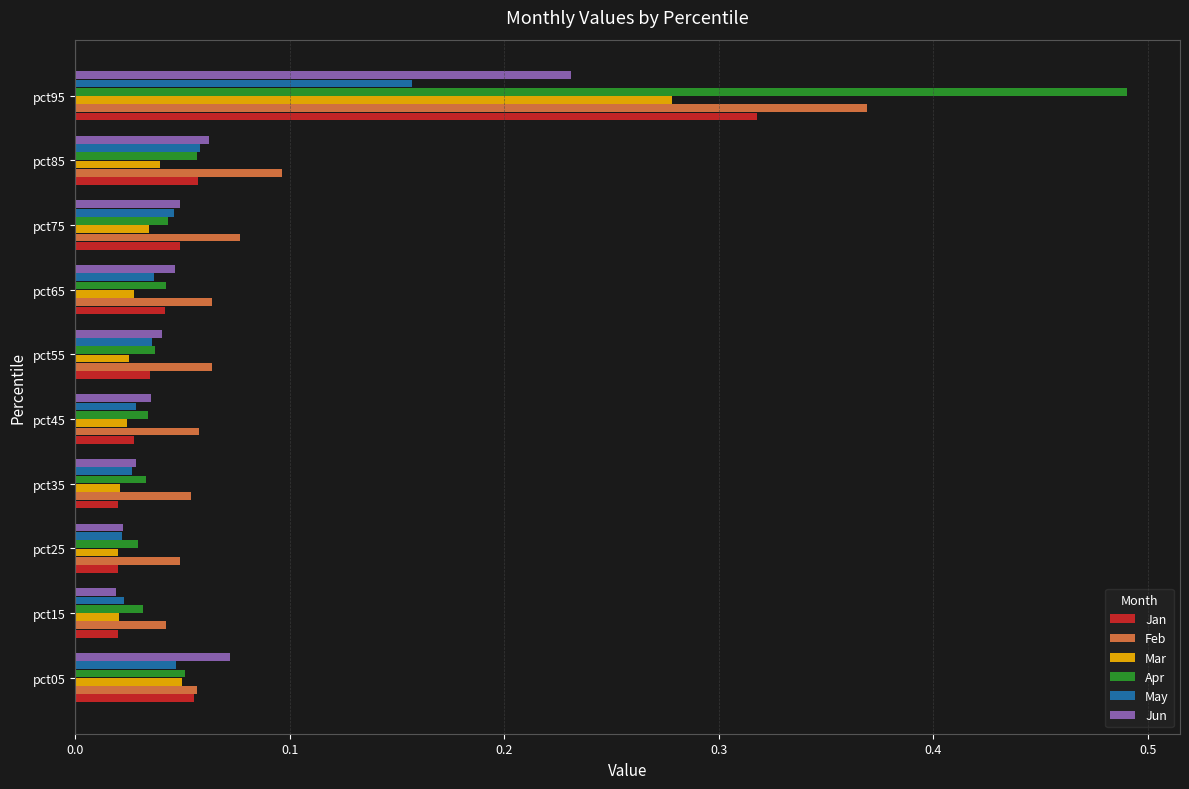

List the series in order of their peak value, highest first.

Apr, Feb, Jan, Mar, Jun, May